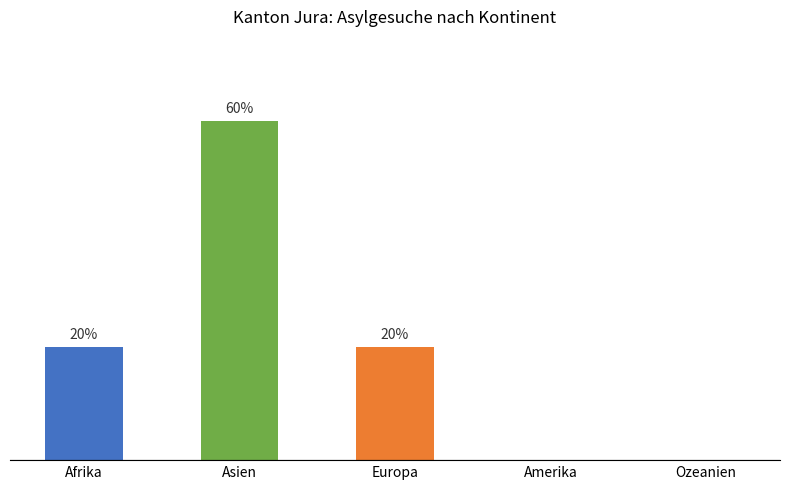

List the labels in order of value, largest first.

Asien, Afrika, Europa, Amerika, Ozeanien